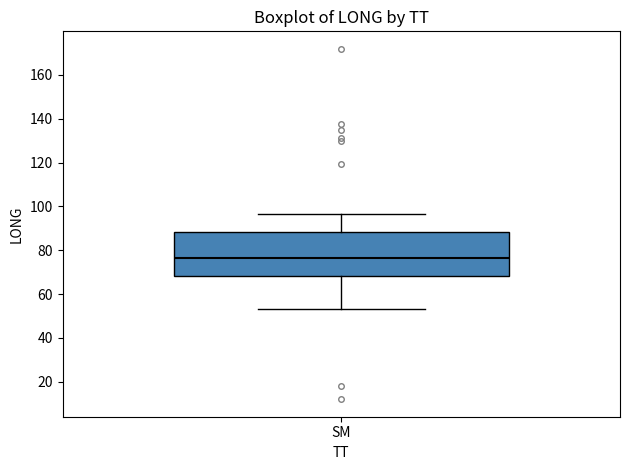

Where does the median line of the box for SM sit on the y-axis? The values are not printed on the chart, so give them approximately, as read against the axis.

76